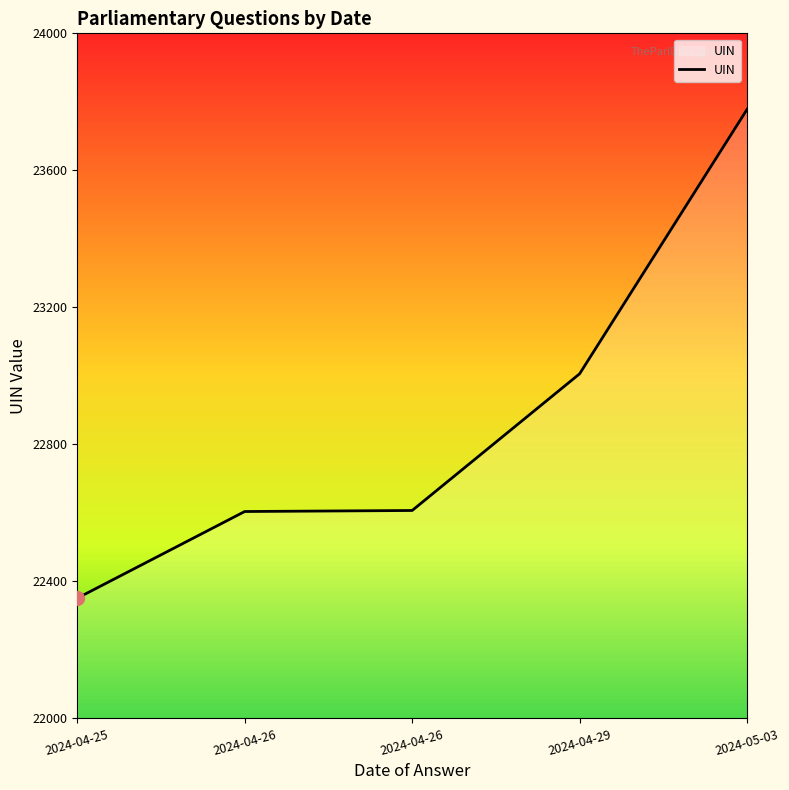

What is the difference between the values at 2024-04-26 and 2024-04-25?

256